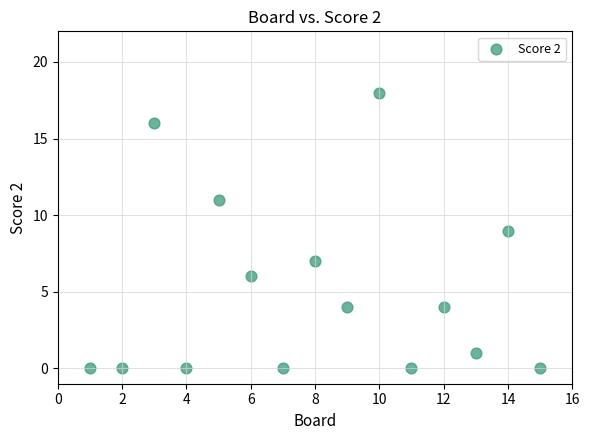

What is the range of X values (max minus min)?

14